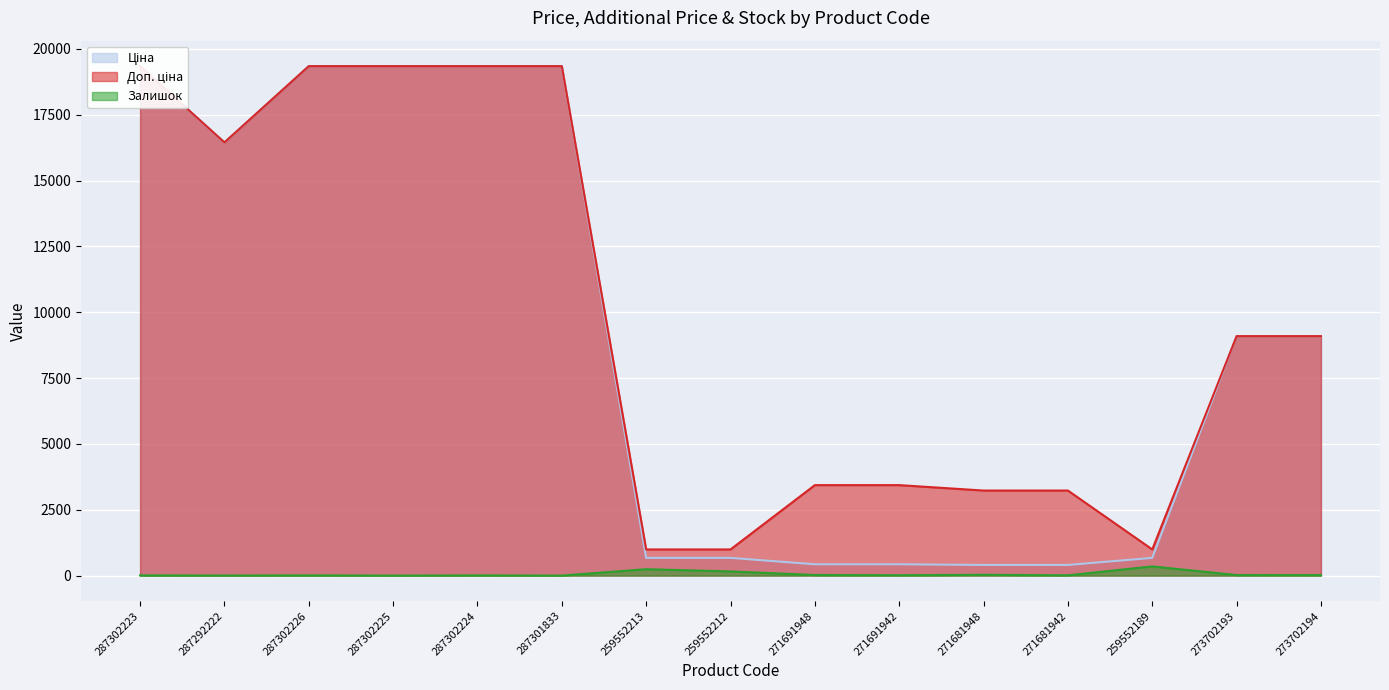

What is the difference between the second highest and second lowest values in the Доп. ціна series?

18350.3